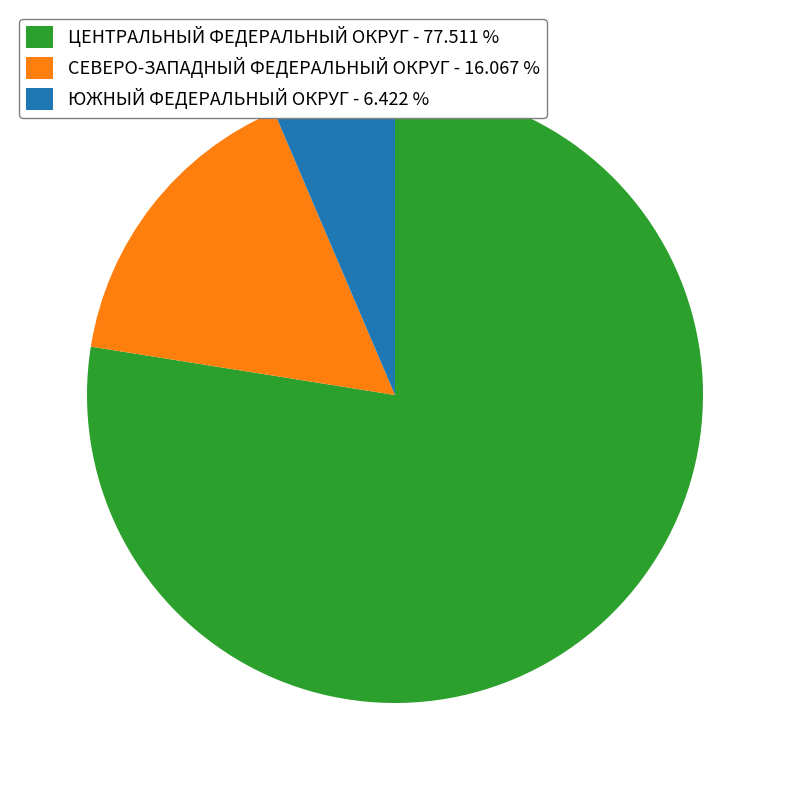

Which slice represents more than half of the pie?

ЦЕНТРАЛЬНЫЙ ФЕДЕРАЛЬНЫЙ ОКРУГ